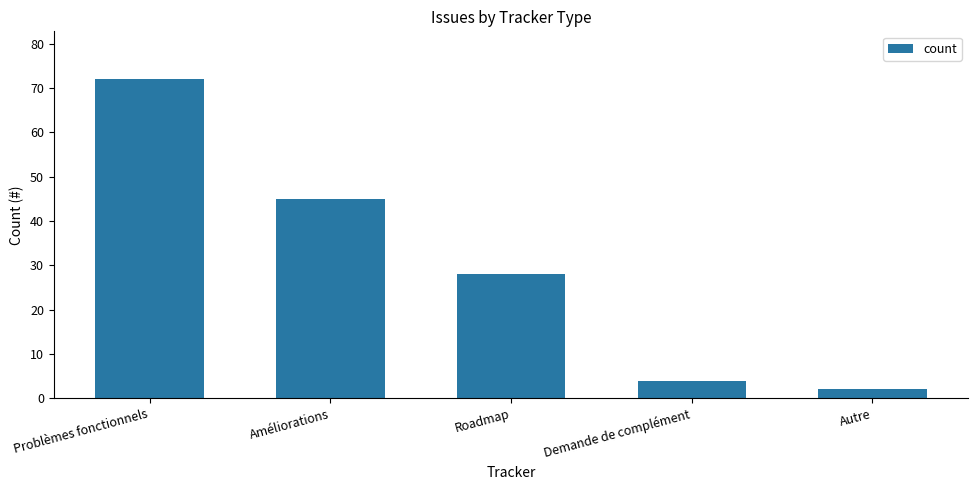

What is the greatest value displayed?

72